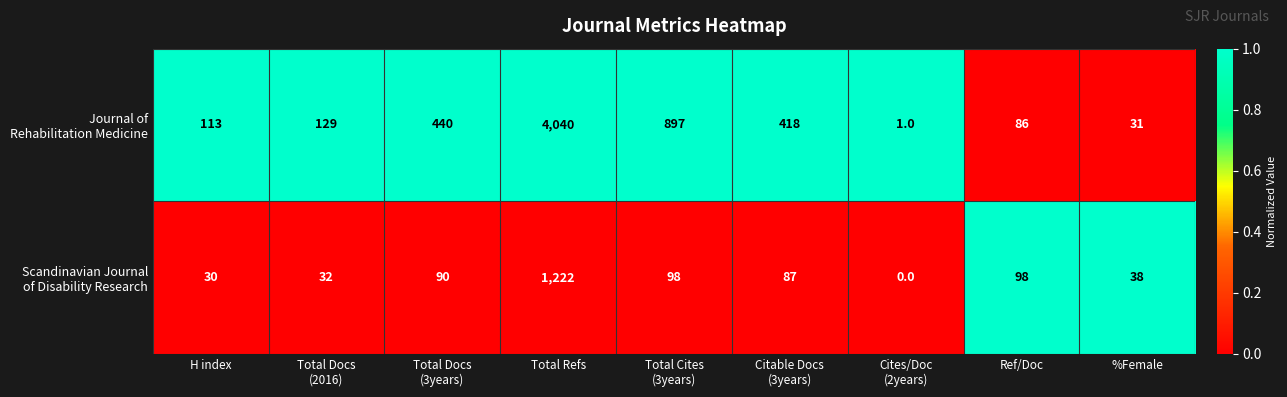

What is the maximum value shown in the chart?

4040